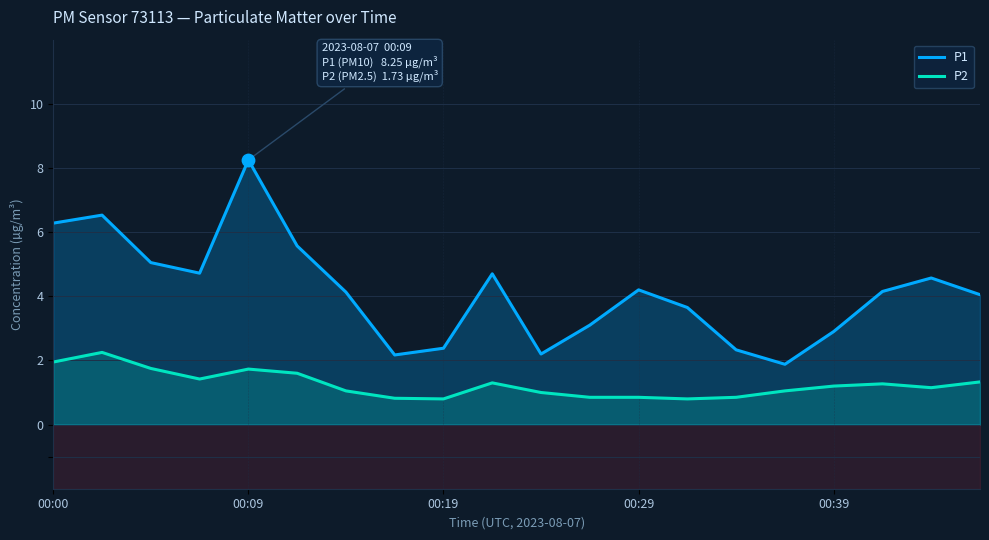

At how many categories does at least one series exceed 2?

19